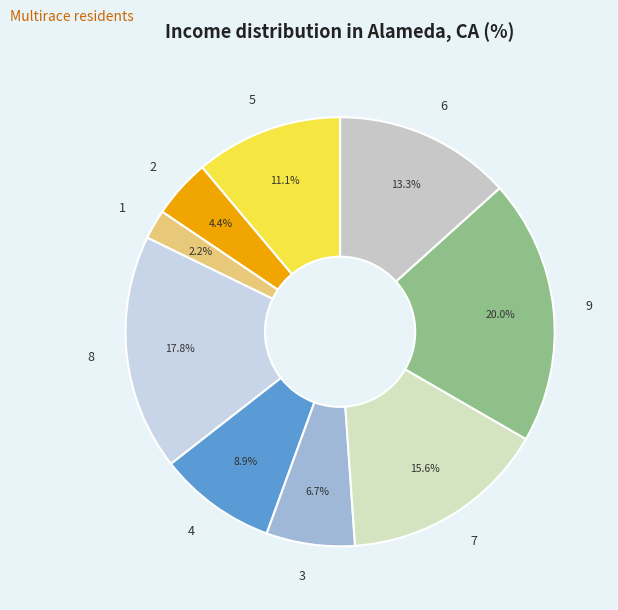

To the nearest percent, what is the average slice percentage?

11%